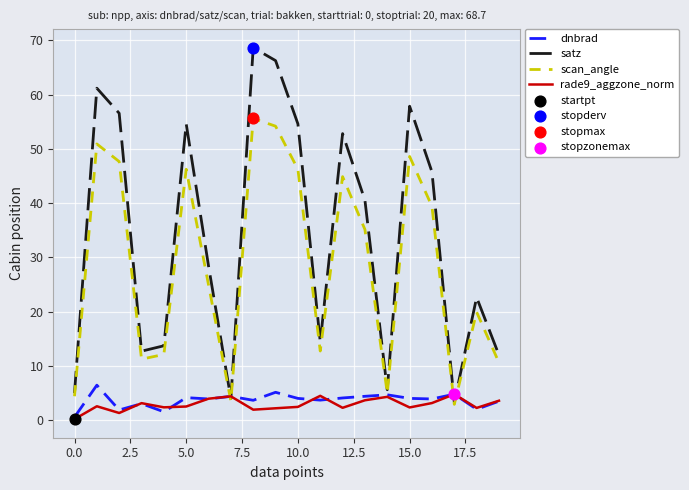

Which series has the largest total across all categories?

satz